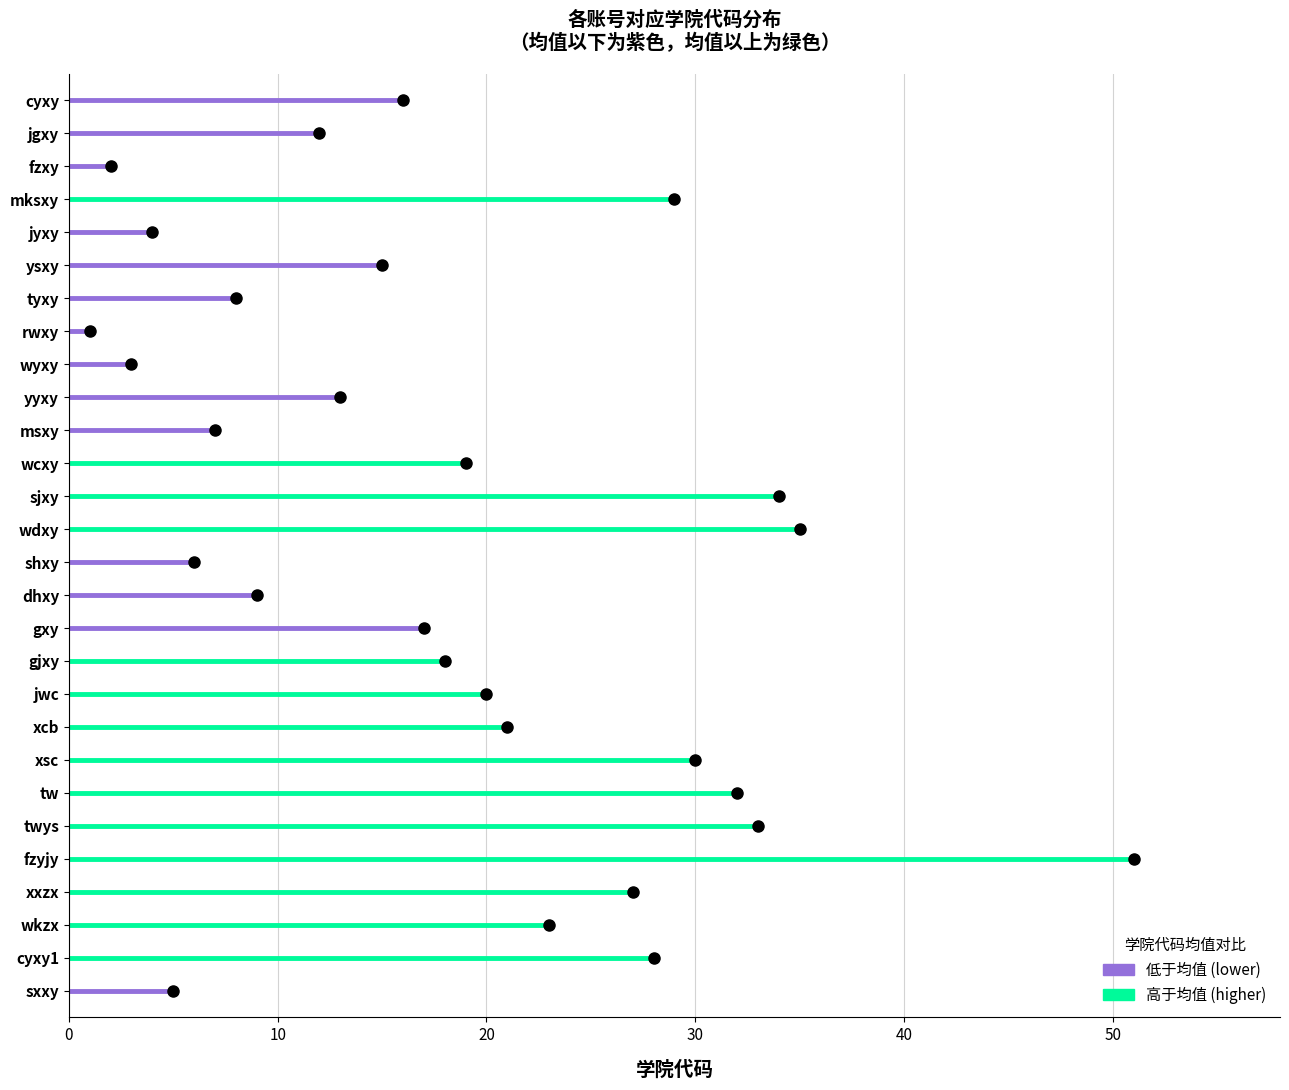

Which has a higher value, jgxy or fzyjy?

fzyjy